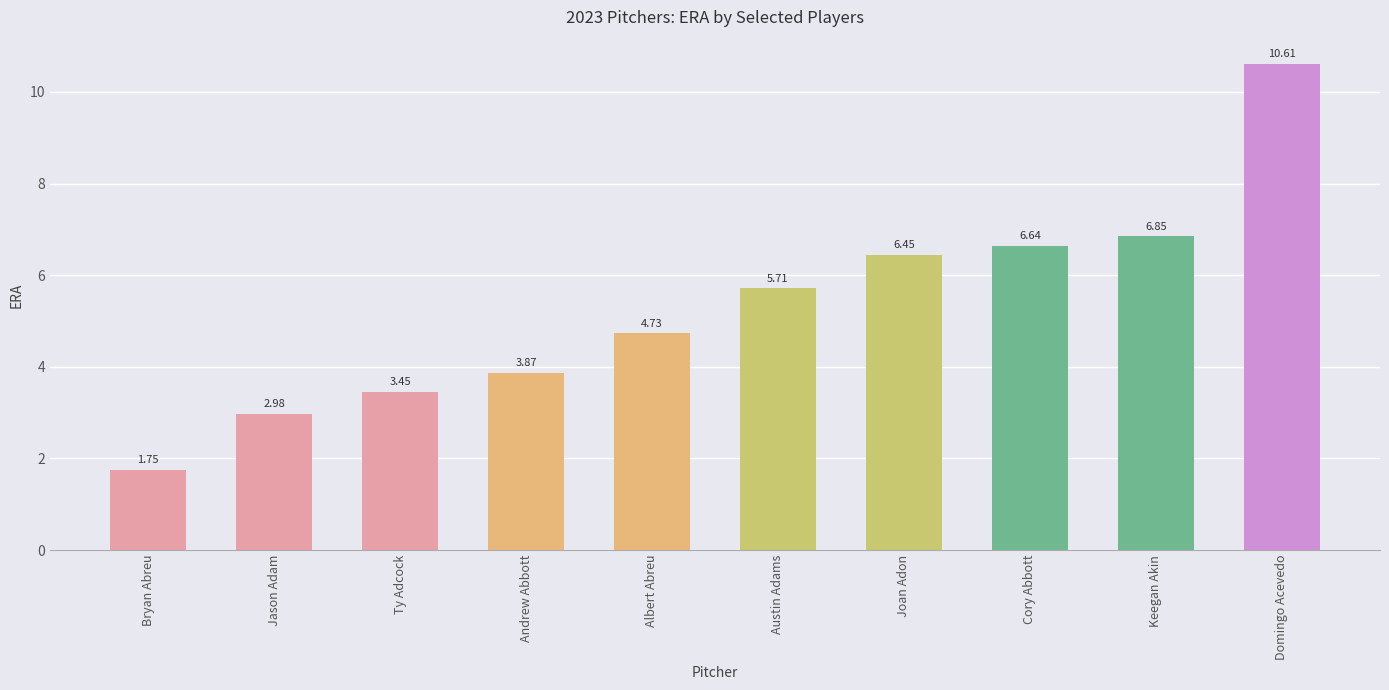

The chart shows a value of 10.6 at Domingo Acevedo. True or false?

True